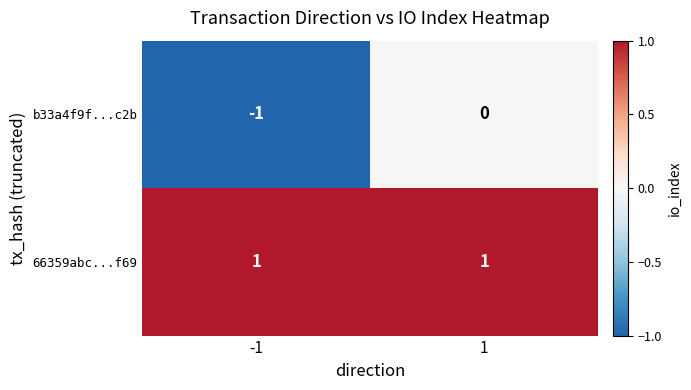

True or false: b33a4f9f...c2b has a value of 0 at -1.

False